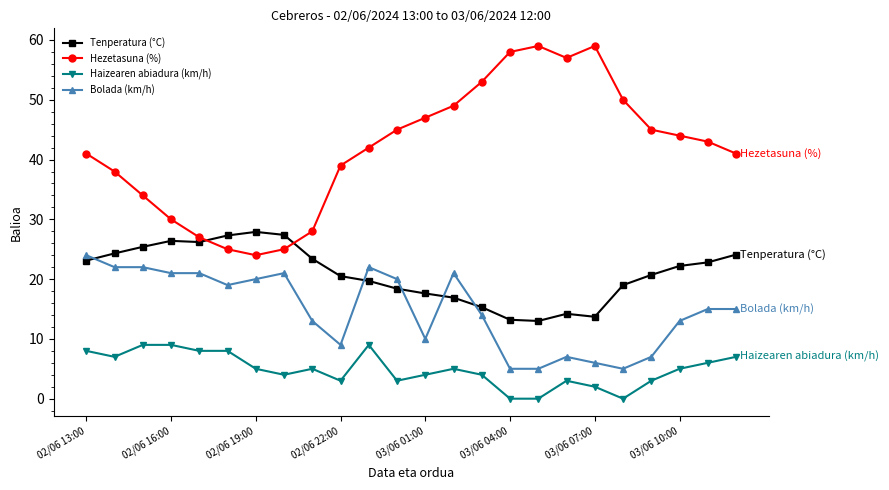

What is the average value of the Bolada (km/h) series?

14.9